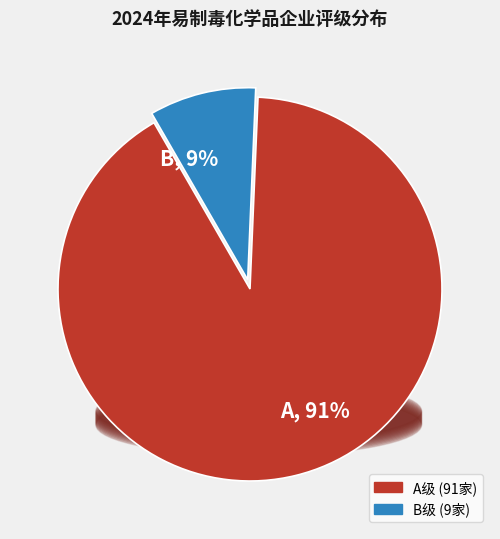

Which slice is the smallest?

B